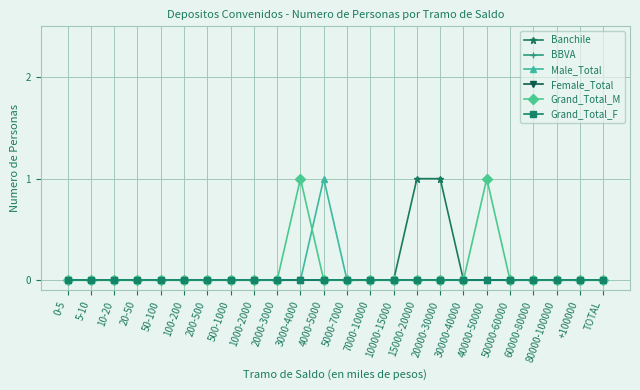

Is this an area chart (filled region under the line)?

No